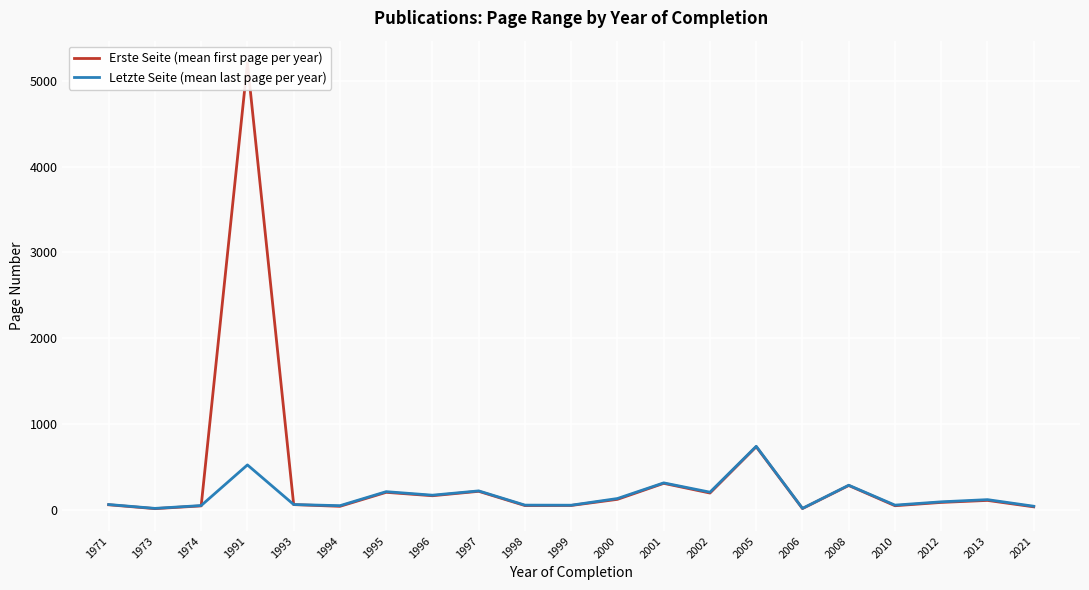

At how many categories does at least one series exceed 2234?

1